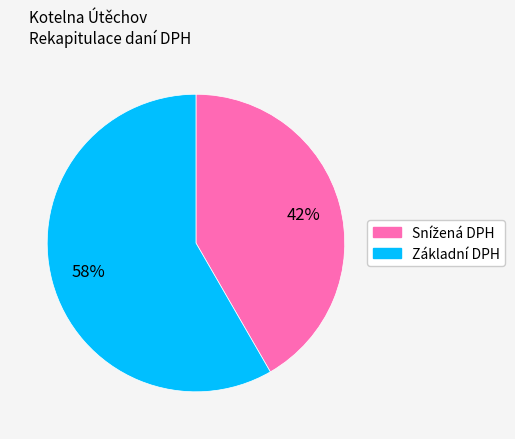

To the nearest percent, what is the average slice percentage?

50%